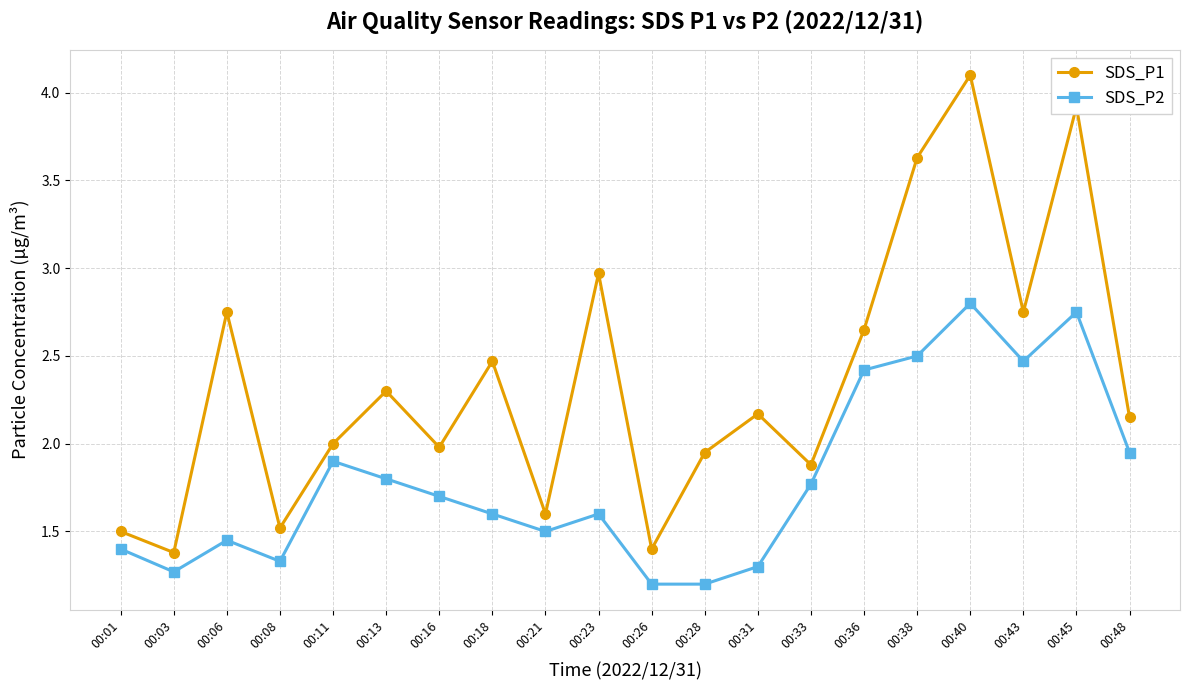

True or false: SDS_P2 has a value of 1.2 at 00:28.

True